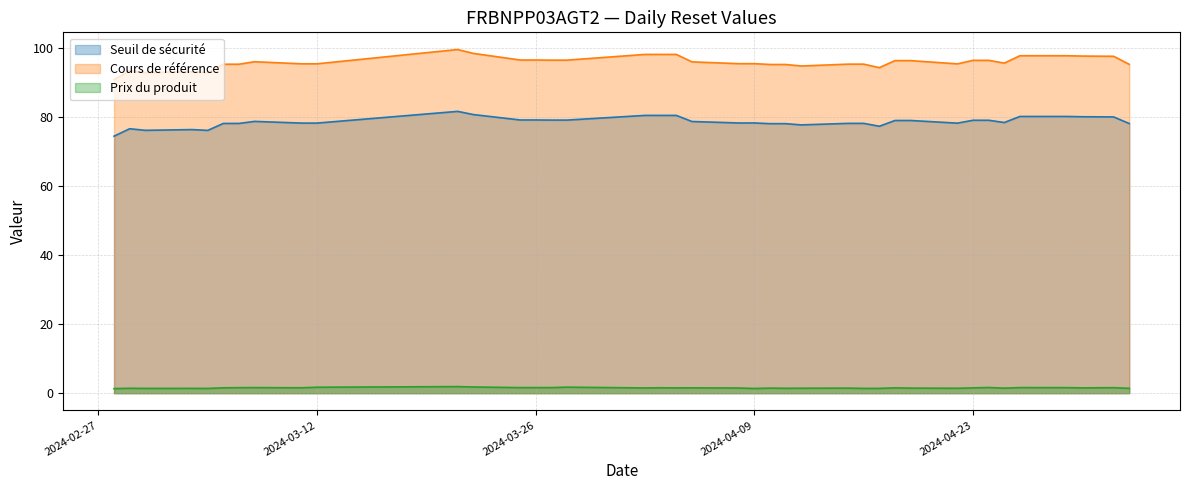

List the series in order of their overall mean, highest first.

Cours de référence, Seuil de sécurité, Prix du produit